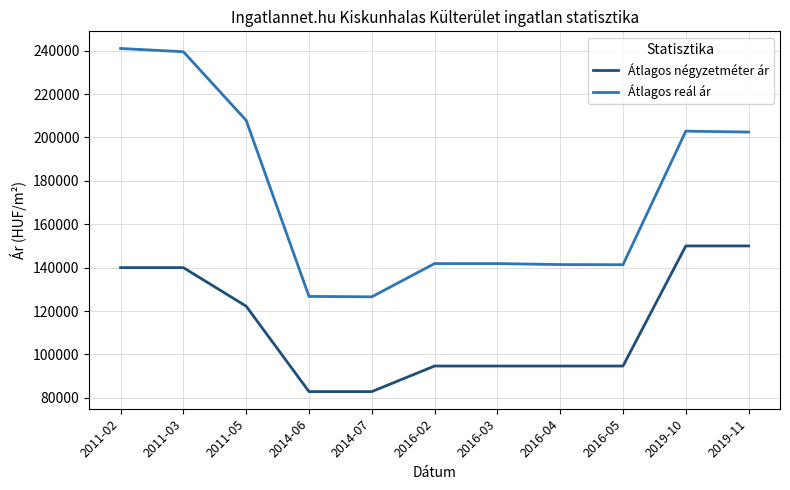

At which category does the chart reach its peak across all series?

2011-02